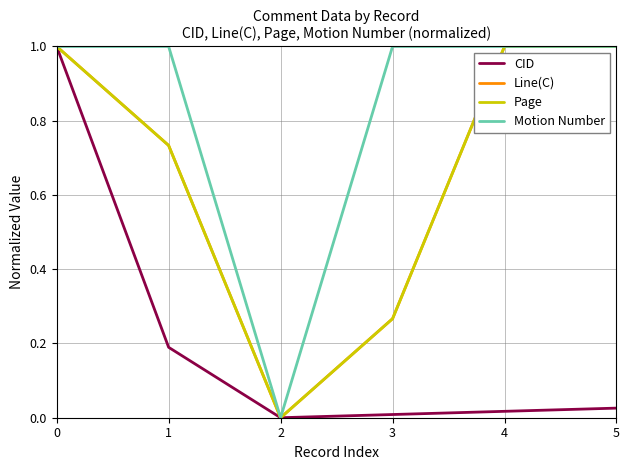

At how many categories does at least one series exceed 0?

5